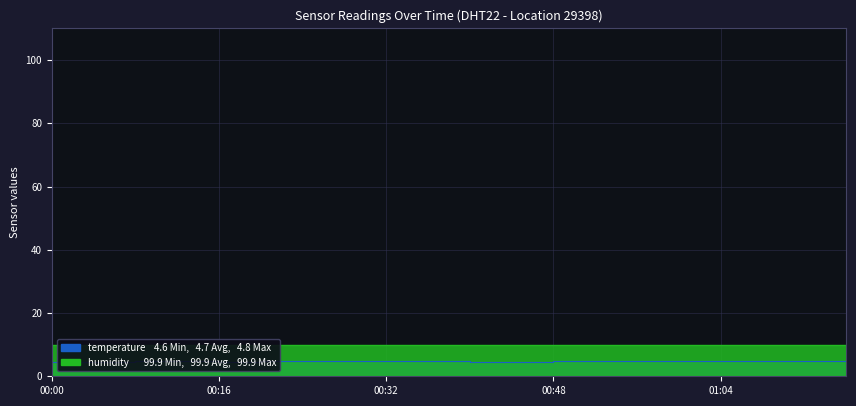

What is the change in value from 00:12 to 01:16?

+0.1